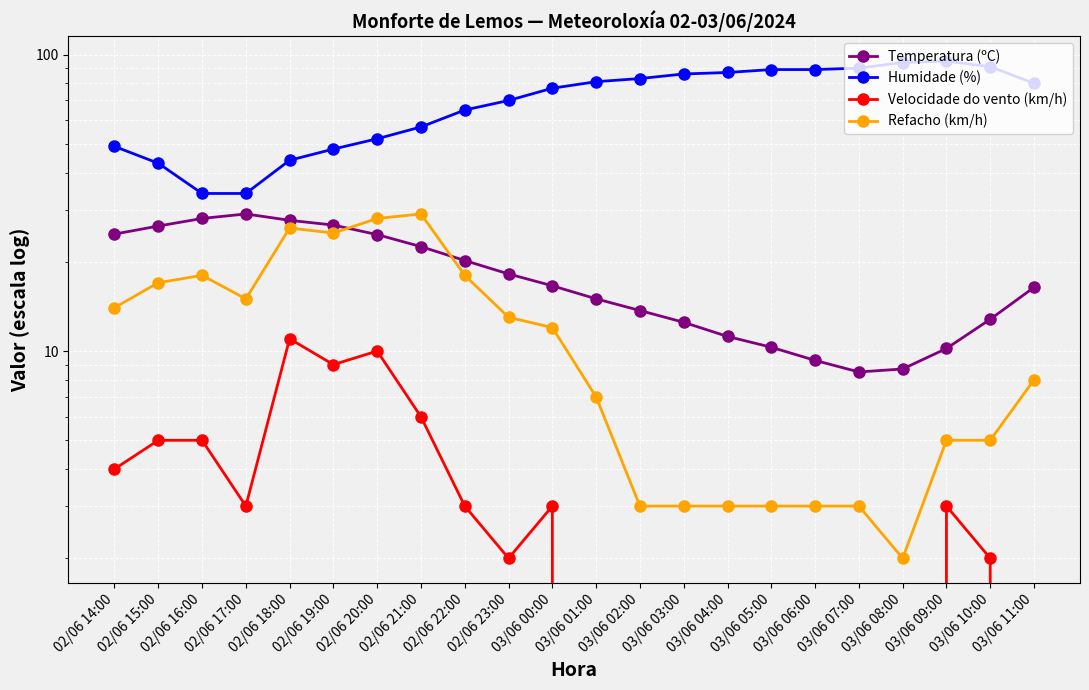

Is it true that Refacho (km/h) equals 4.8 at 03/06 07:00?

False